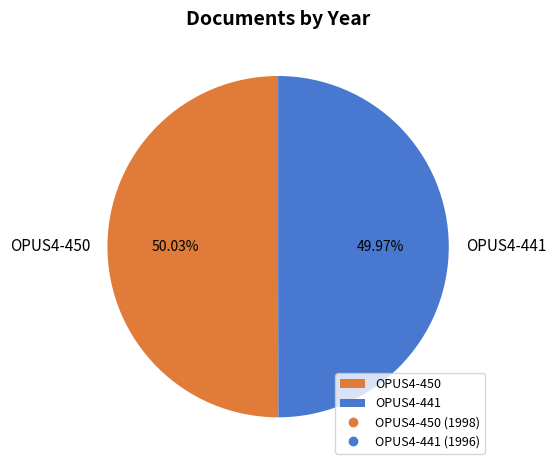

True or false: OPUS4-450 accounts for 60% of the total.

False